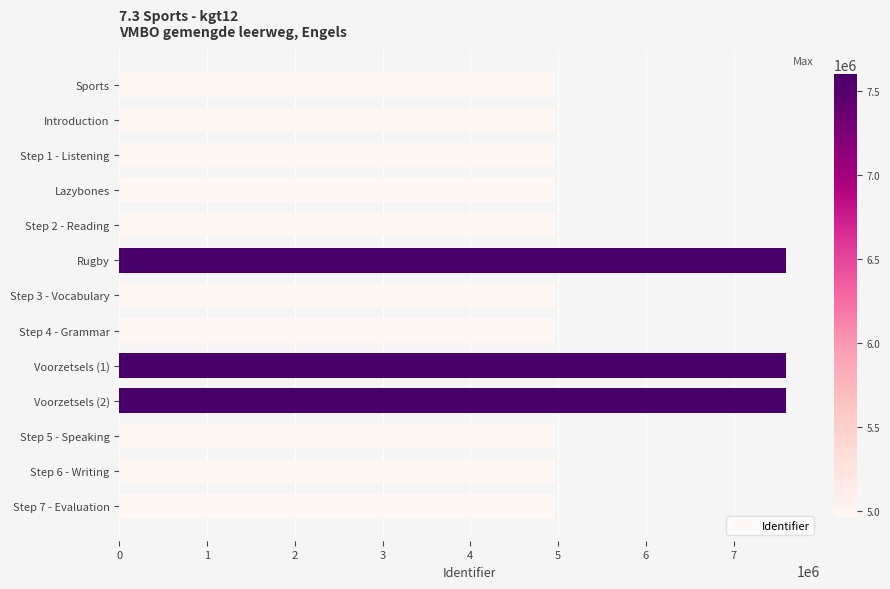

What is the smallest value displayed?

4965759